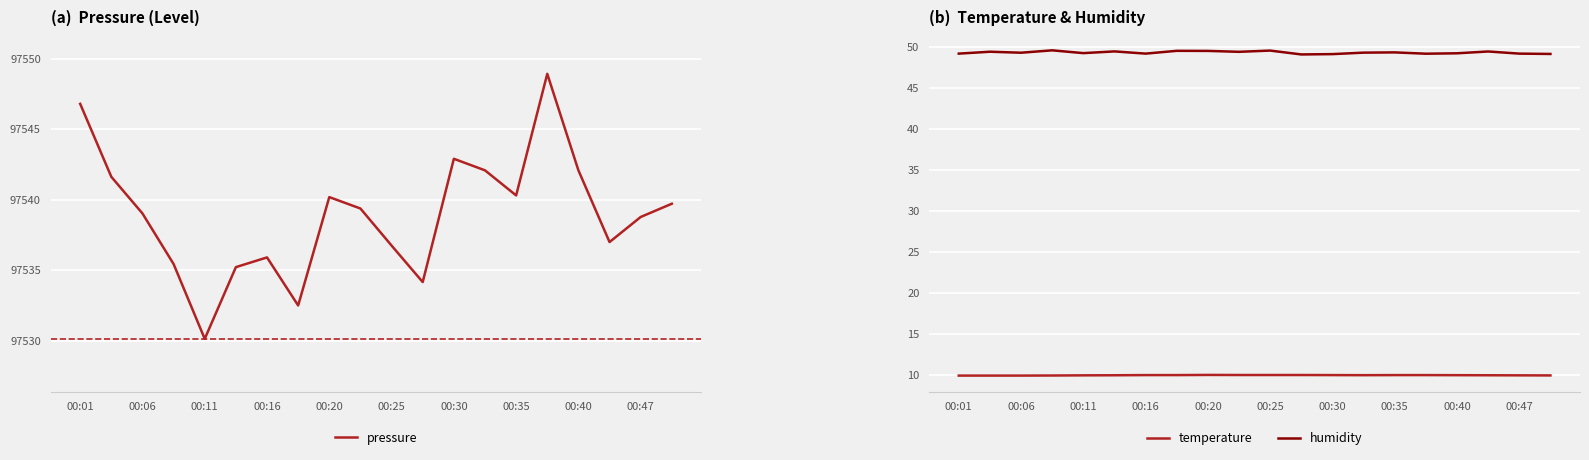

What is the label of the 1st point from the left?

00:01